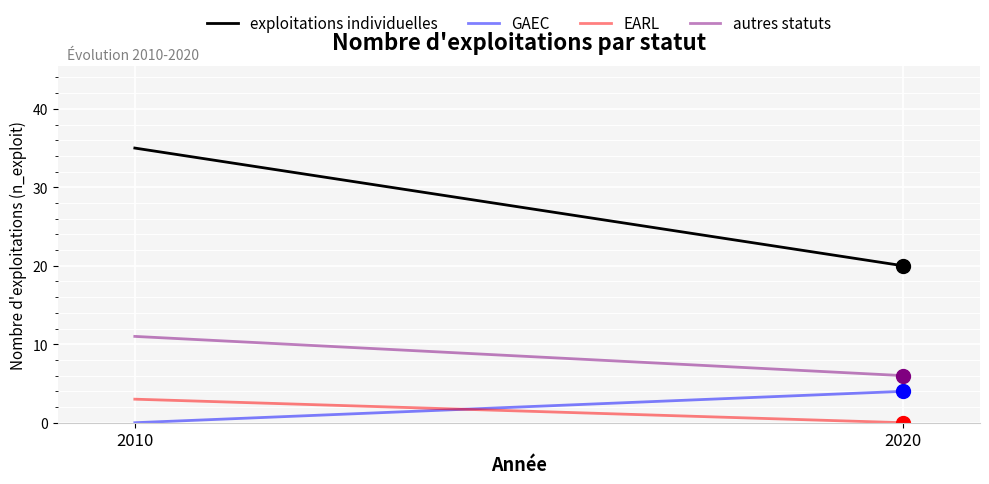

Reading right to left, what are all the values shown in this chart?

exploitations individuelles: 20	35
GAEC: 4	0
EARL: 0	3
autres statuts: 6	11